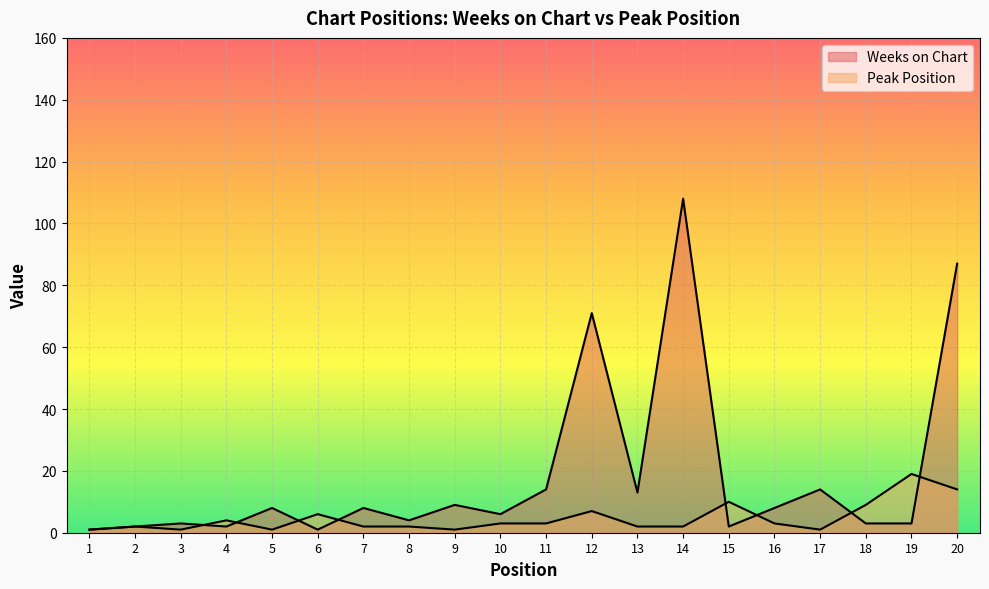

Rank the categories by Weeks on Chart value from lowest to highest.

1, 6, 2, 4, 15, 3, 18, 19, 8, 10, 5, 7, 16, 9, 13, 11, 17, 12, 20, 14